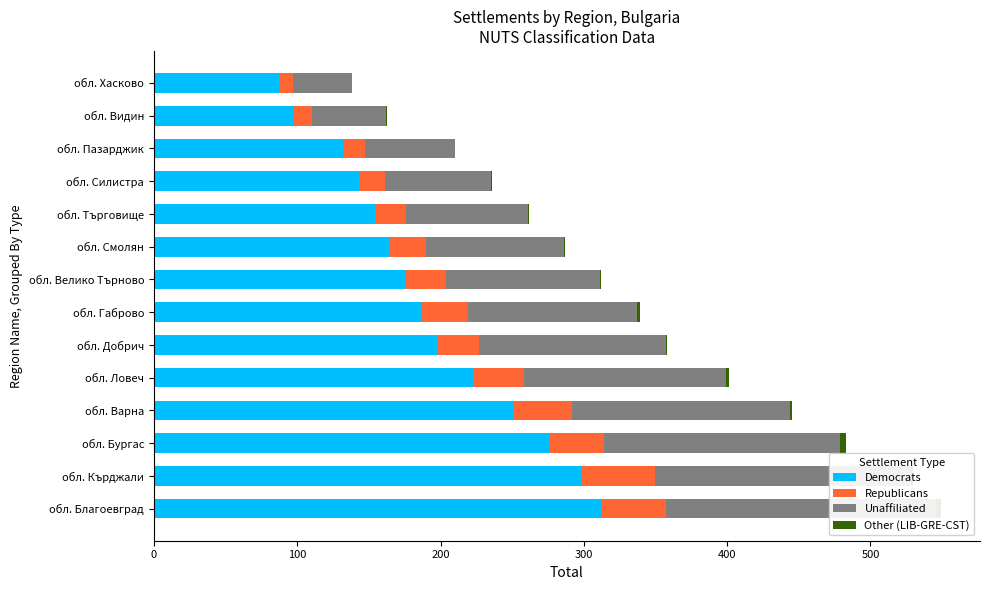

What is the sum of all Republicans values?

402